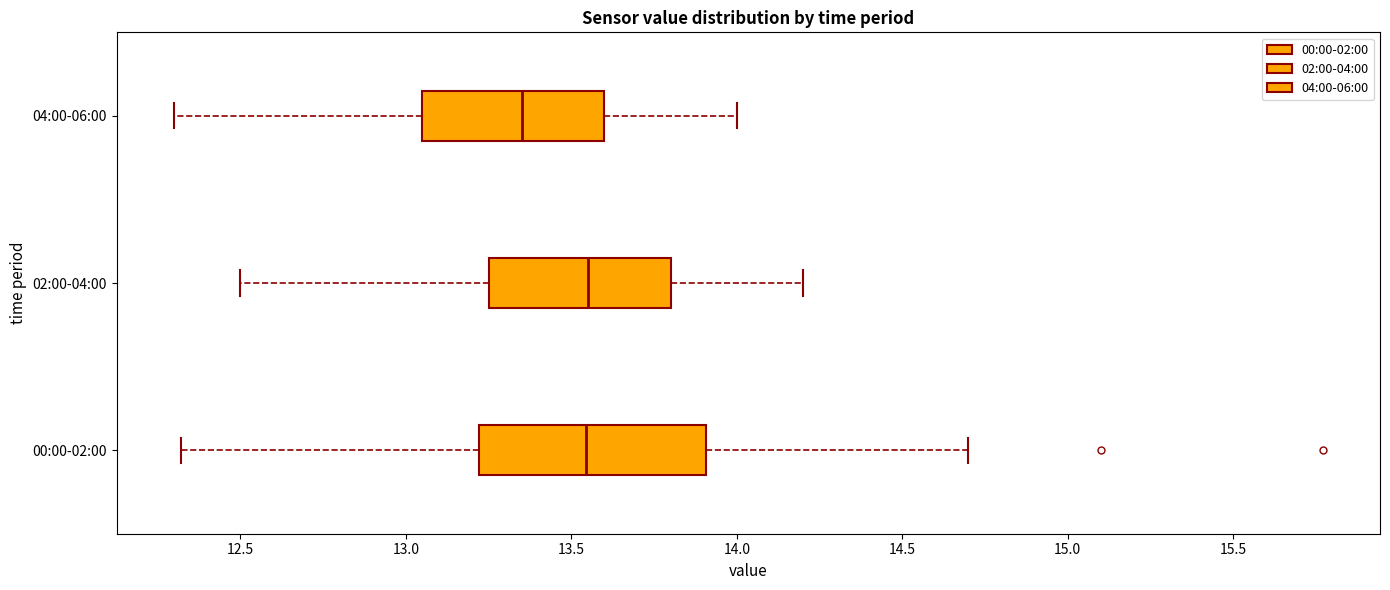

Reading bottom to top, transcribe this box plot: for each box, give where its median line is, the range the box spans, and where its two whiskers end, as read against the x-axis. The values are not printed on the chart, so give them approximately, as read against the axis.

00:00-02:00: median 13.55, box 13.20 to 13.90, whiskers 12.30 to 14.70
02:00-04:00: median 13.55, box 13.25 to 13.80, whiskers 12.50 to 14.20
04:00-06:00: median 13.35, box 13.05 to 13.60, whiskers 12.30 to 14.00